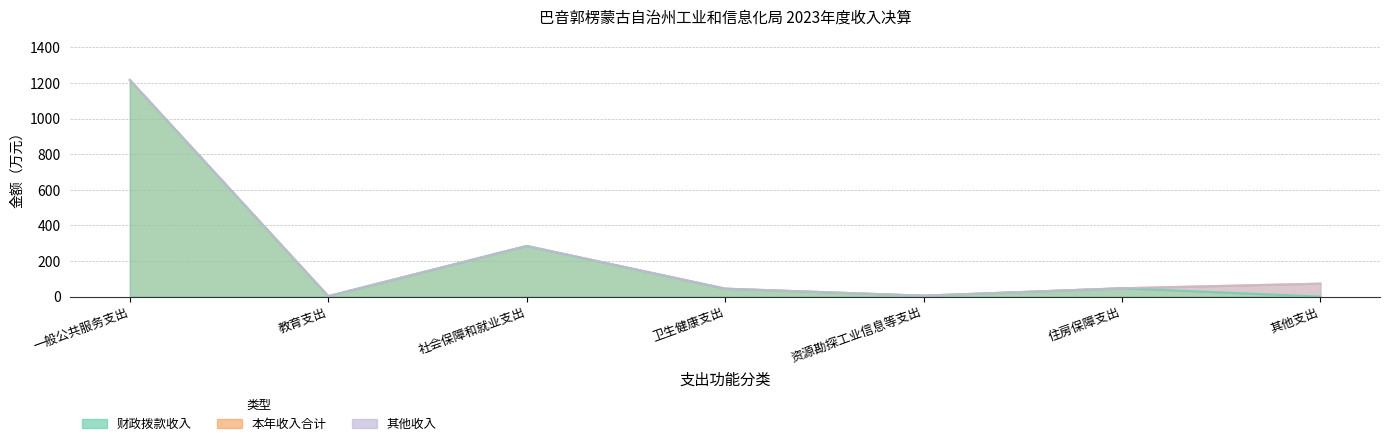

What value does the 本年收入合计 series have at 一般公共服务支出?

1217.3